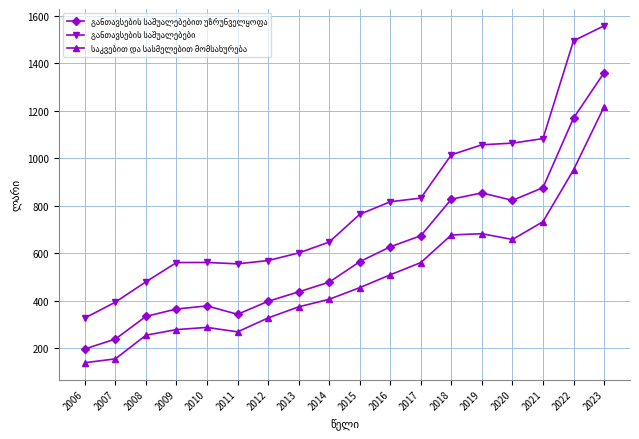

At which category is the sum across all series the highest?

2023